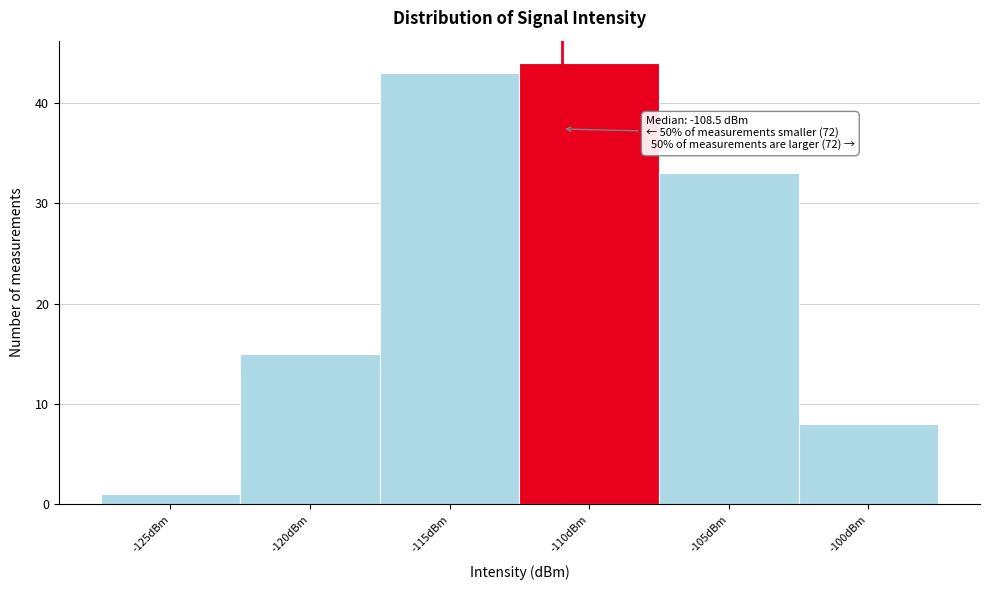

Reading left to right, extract all data points from this chart.

-125dBm=1	-120dBm=15	-115dBm=43	-110dBm=44	-105dBm=33	-100dBm=8